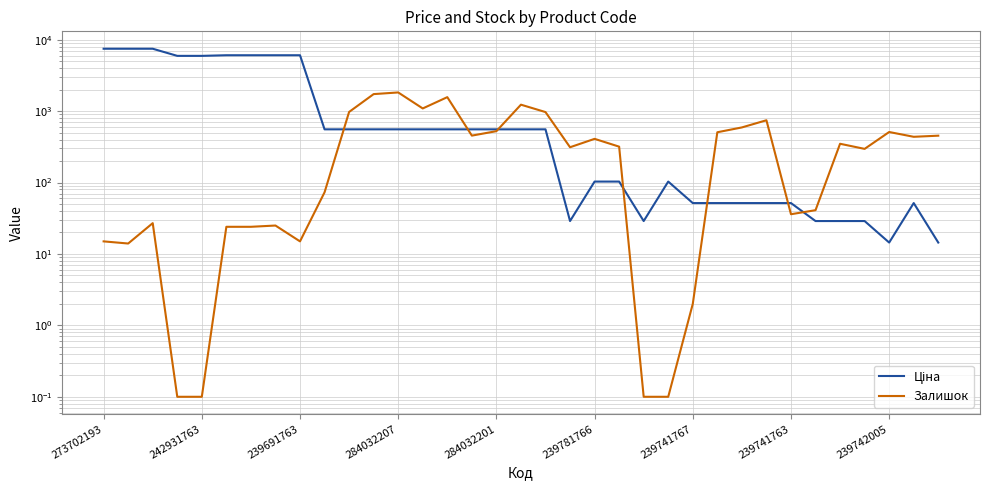

What position from the left is 239741763?

8